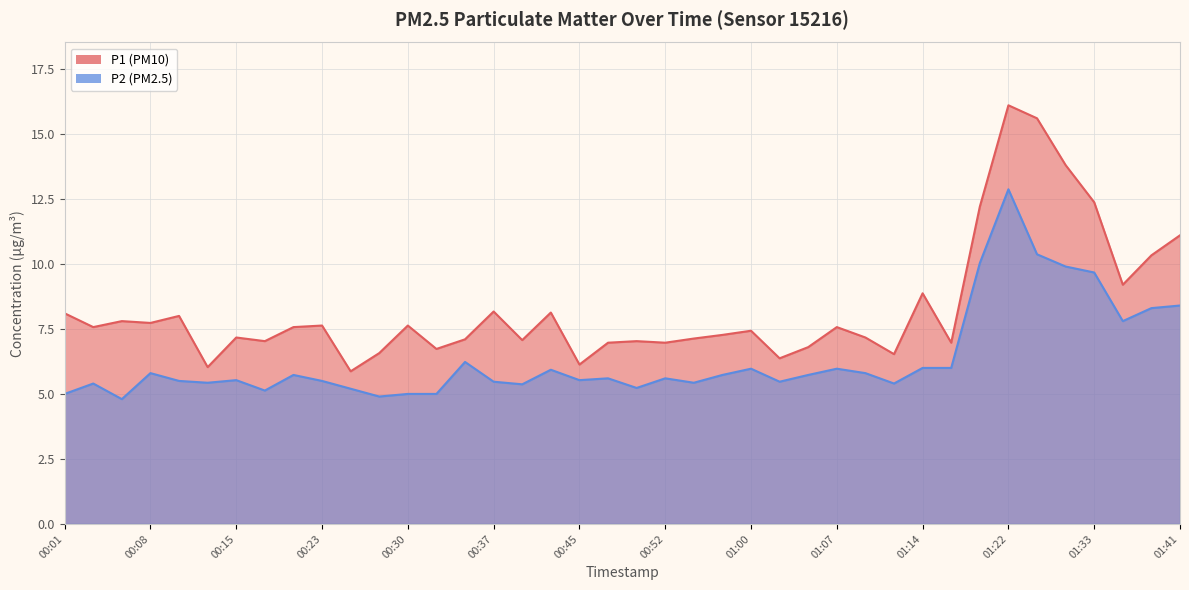

How many interior local valleys does the P1 series have?

13